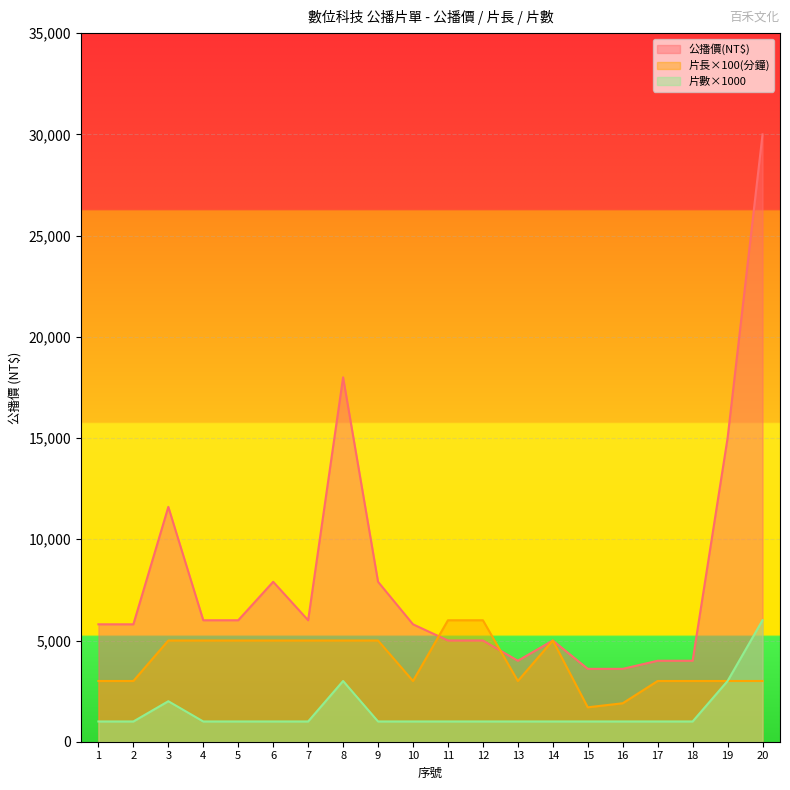

What is the difference between the second highest and second lowest values in the 片長(分鐘) series?

4100